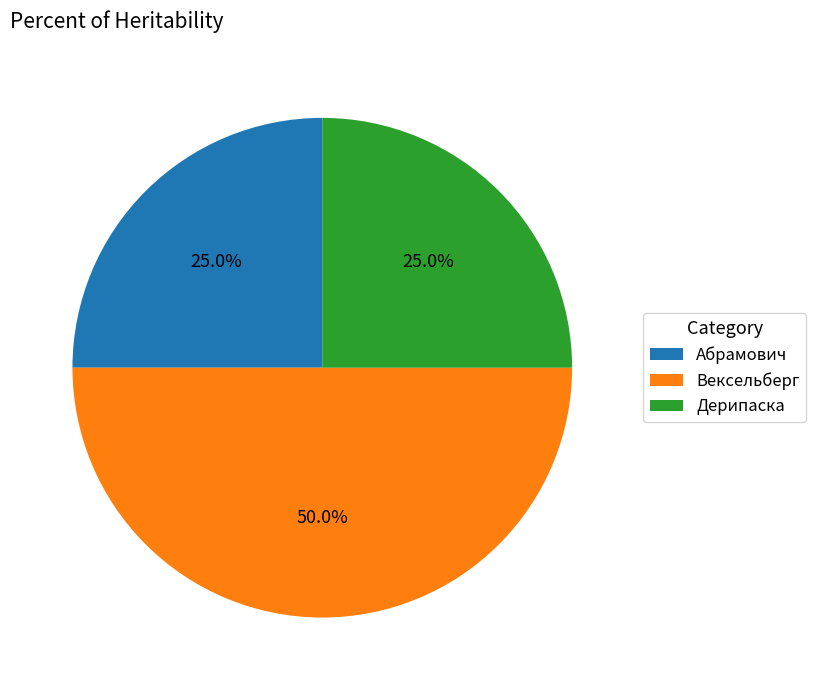

The Абрамович slice represents 25% of the pie. True or false?

True